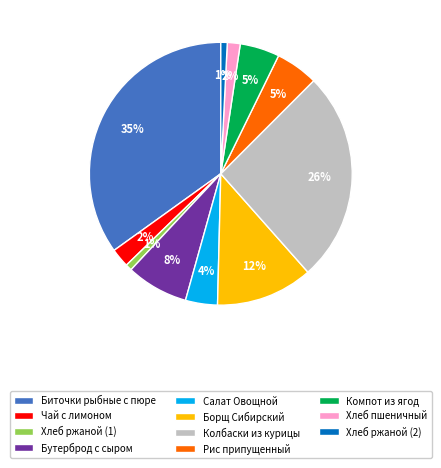

What percentage is the Хлеб ржаной (2) slice, to the nearest percent?

1%